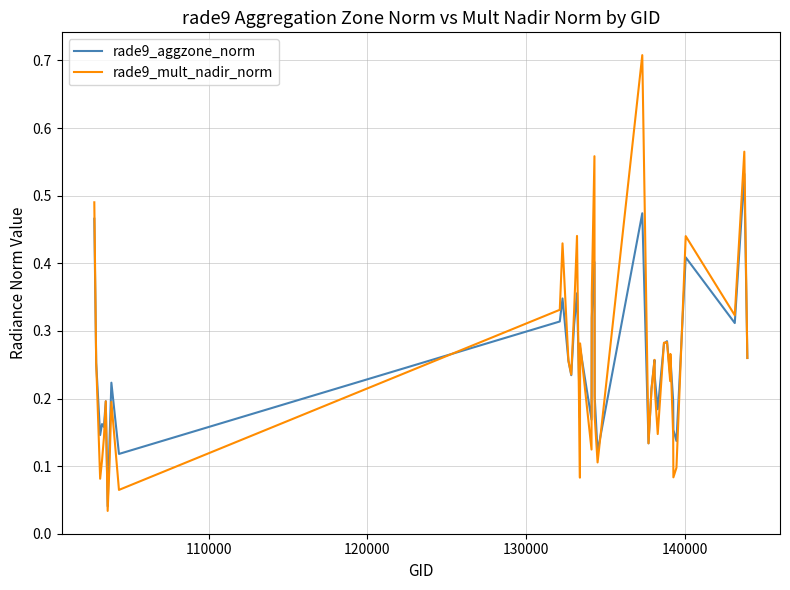

Which series has the widest spread of values?

rade9_mult_nadir_norm